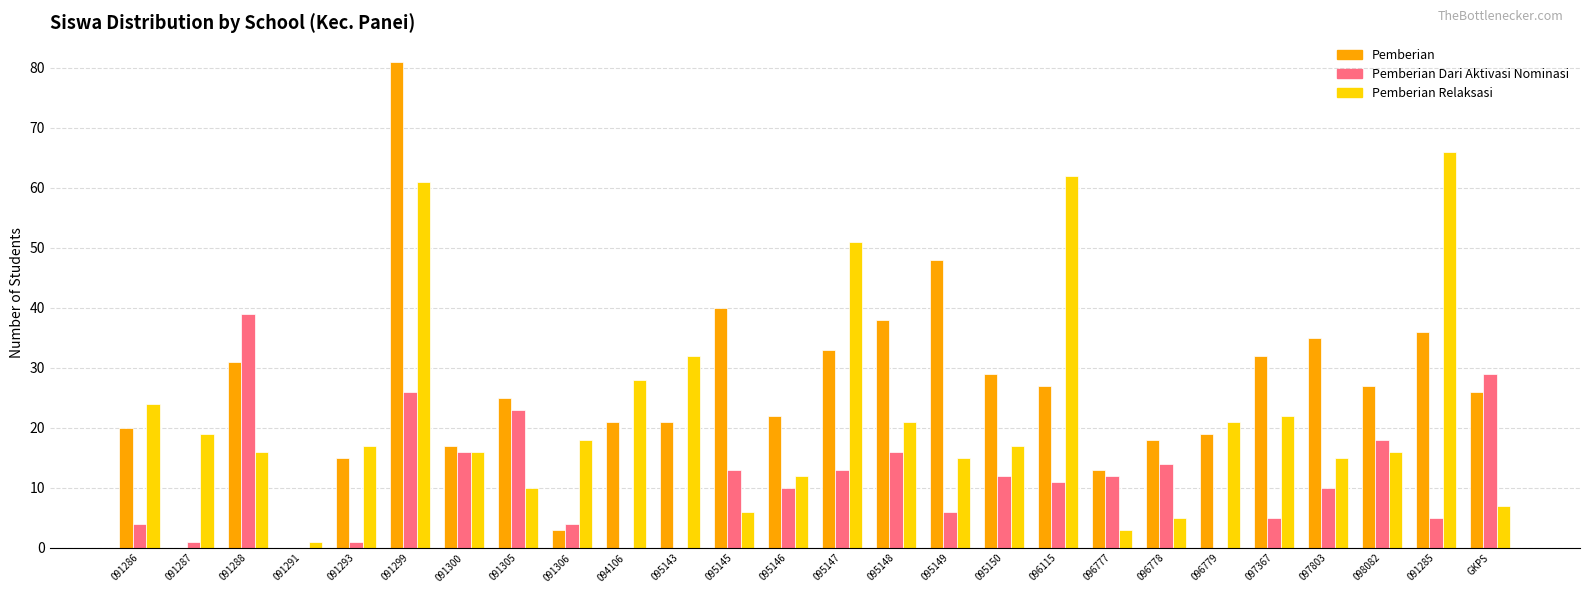

What is the average value of the Pemberian Dari Aktivasi Nominasi series?

11